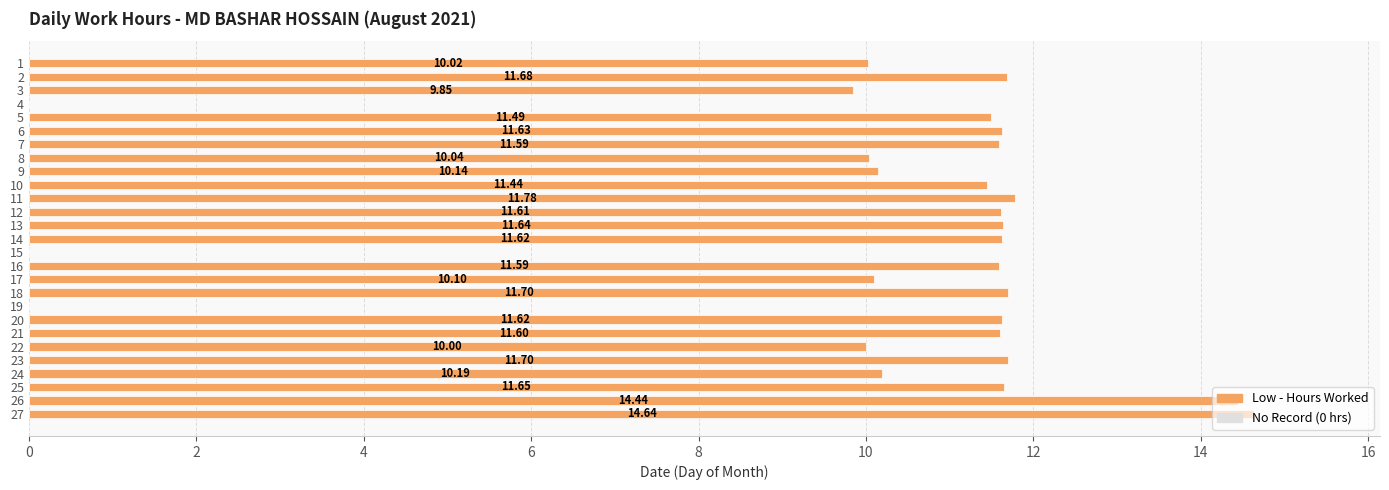

What is the sum of the values at 21 and 2?

23.3